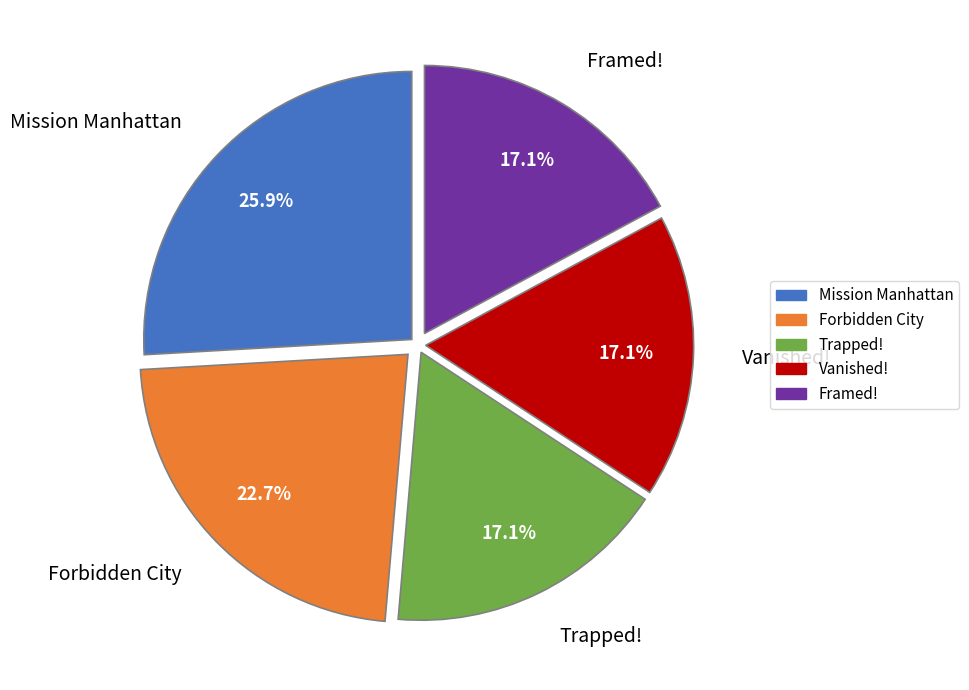

To the nearest percent, what portion does Forbidden City represent?

23%